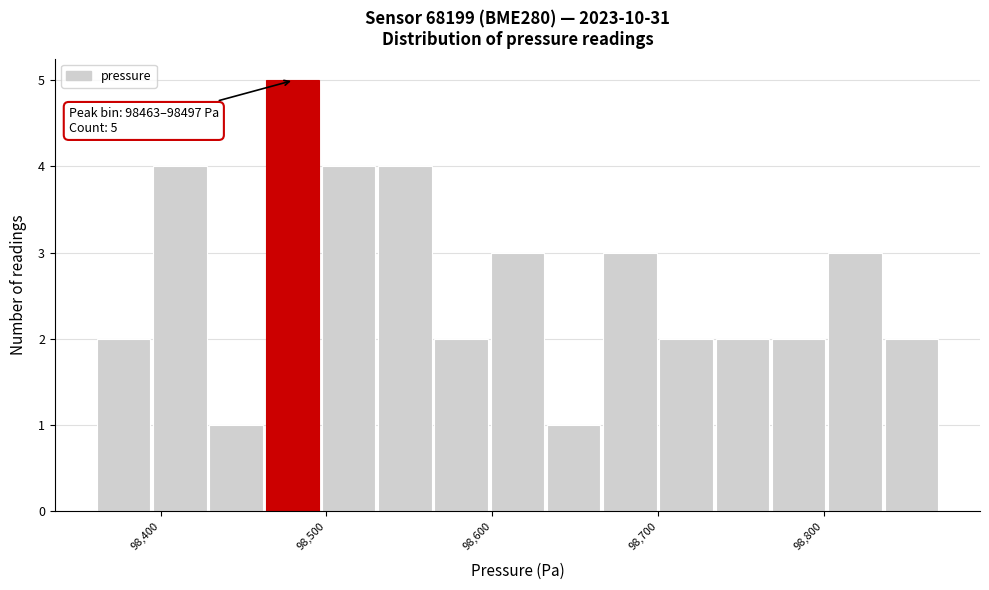

Around what value on the x-axis is the tallest bar? Give the approximate position of its centre, as read against the axis.

98480